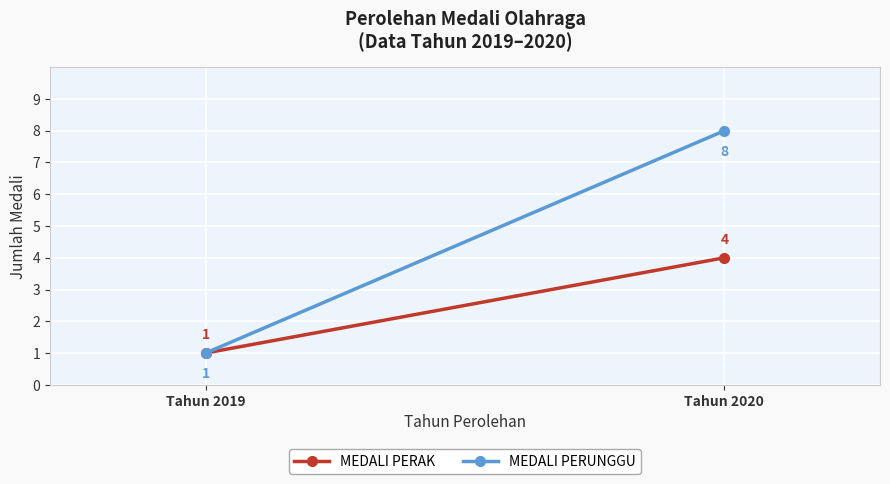

What is the sum of all MEDALI PERUNGGU values?

9